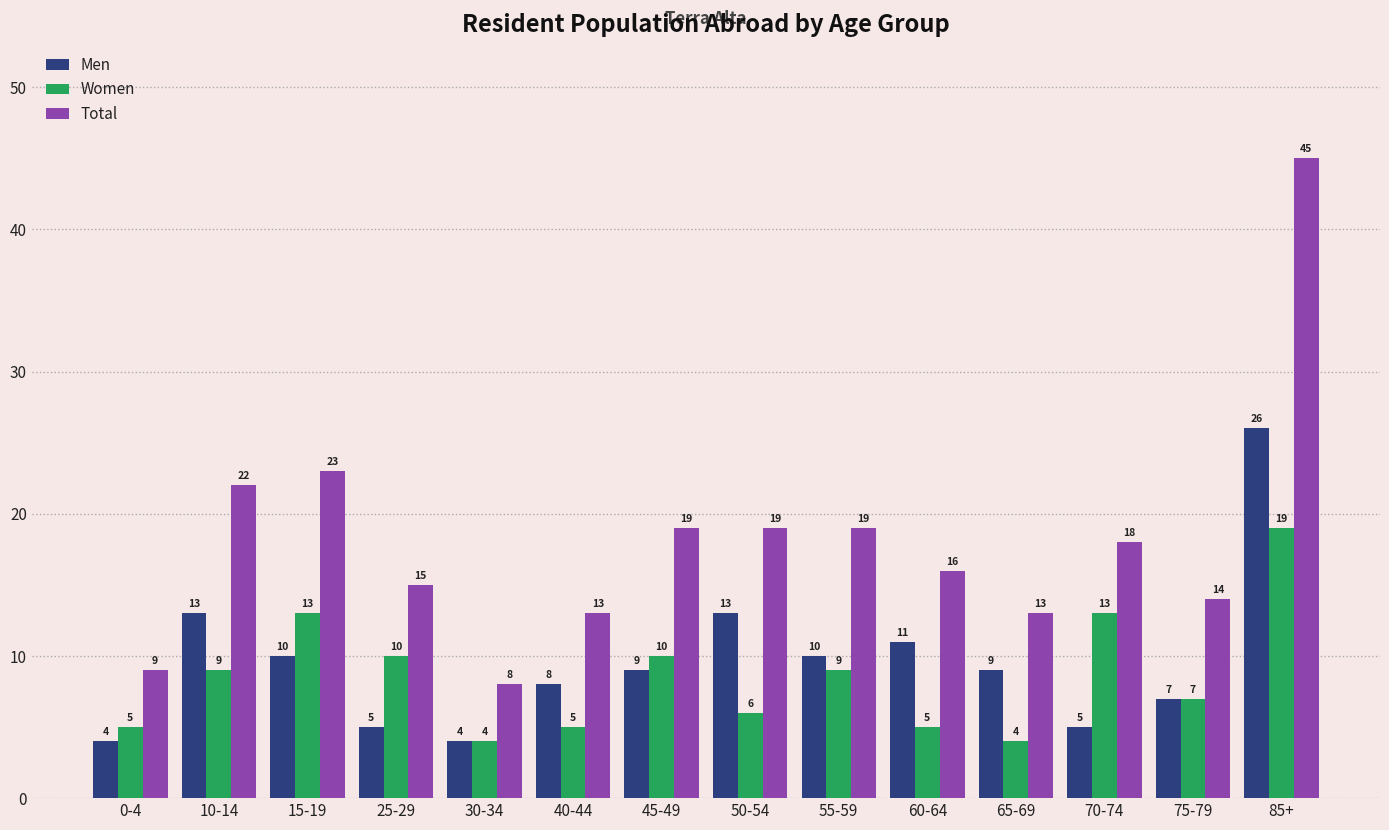

True or false: Women has a value of 7 at 60-64.

False